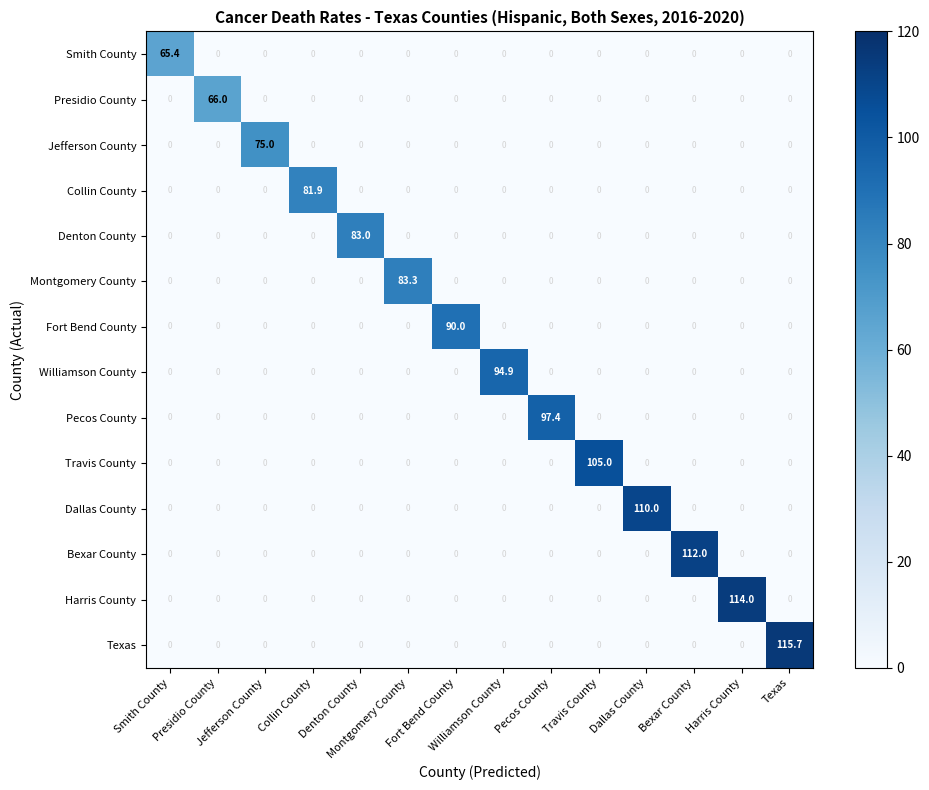

At how many categories does at least one series exceed 46?

14